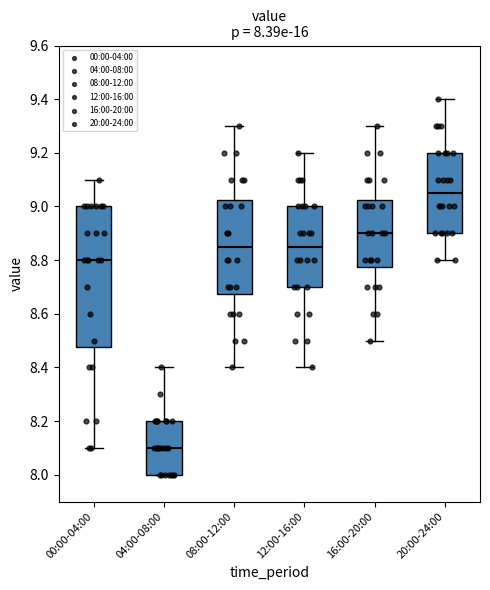

Which box is the tallest, from its lower edge to its upper edge?

00:00-04:00